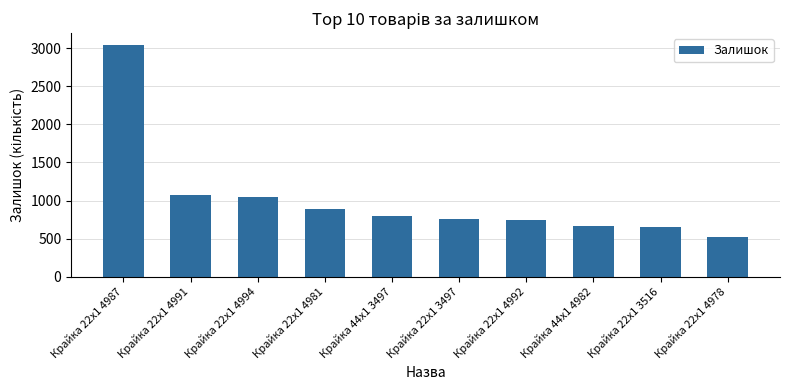

Which category has the highest value across all series?

Крайка 22x1 4987